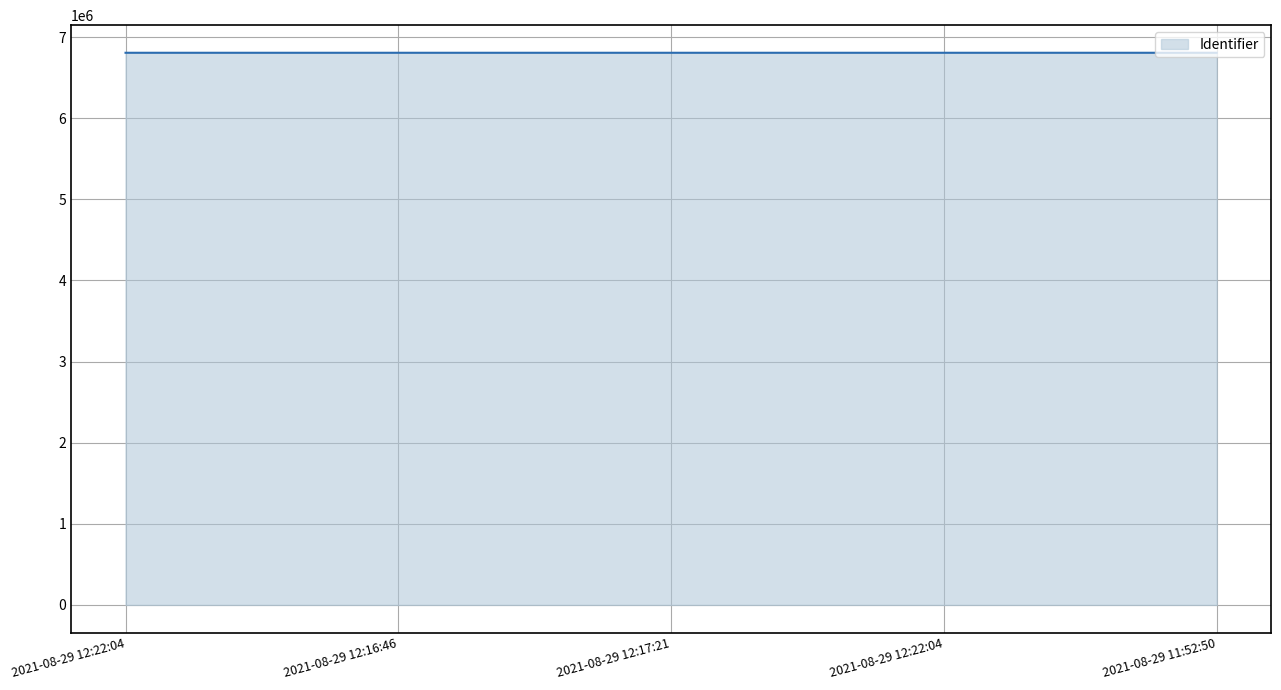

Reading left to right, list all the values displayed in this chart.

2021-08-29 12:22:04=6806505	2021-08-29 12:16:46=6806506	2021-08-29 12:17:21=6806508	2021-08-29 12:22:04=6806510	2021-08-29 11:52:50=6806512